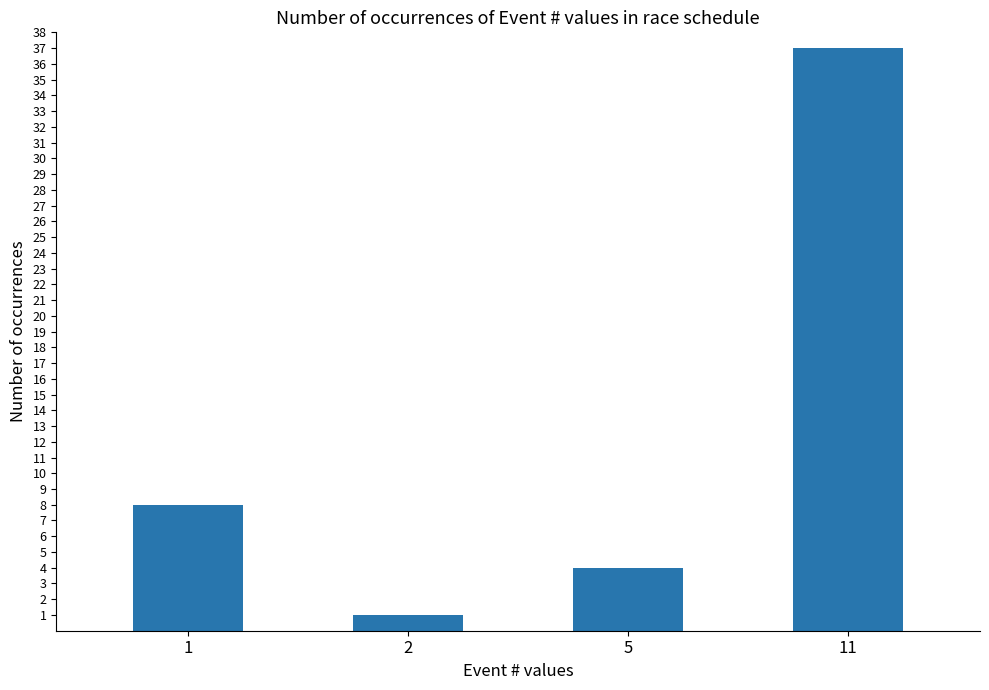

What is the sum of all values?

50